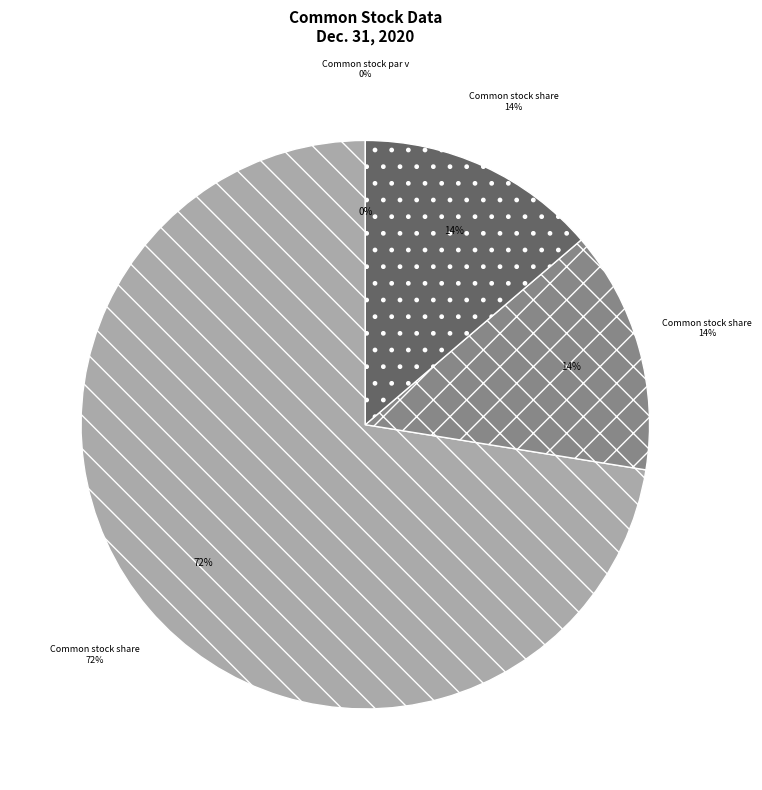

Which category has the biggest portion of the pie?

Common stock shares authorized